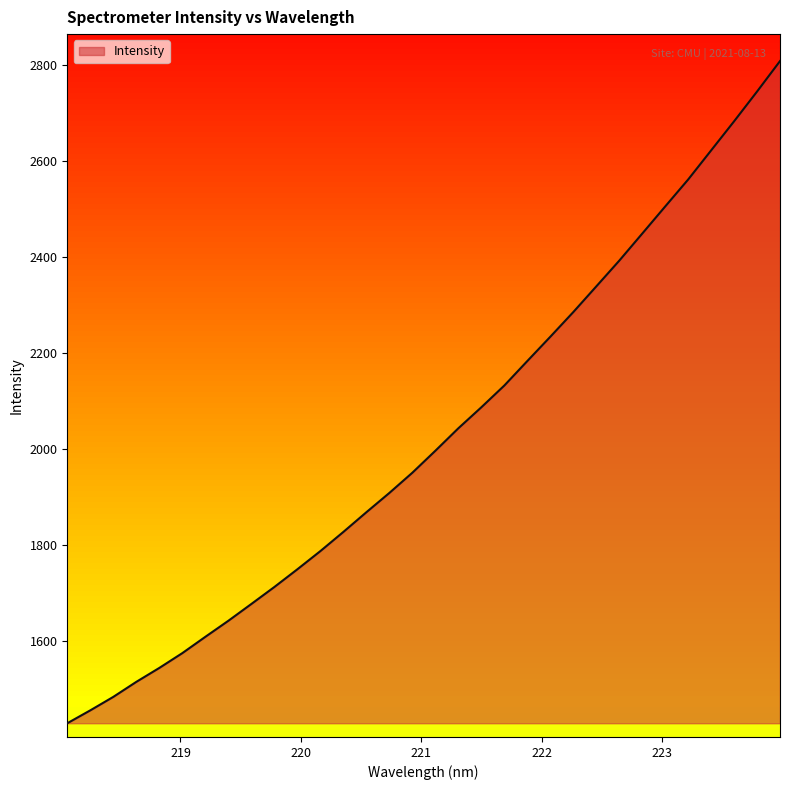

What is the minimum value shown in the chart?

1429.3